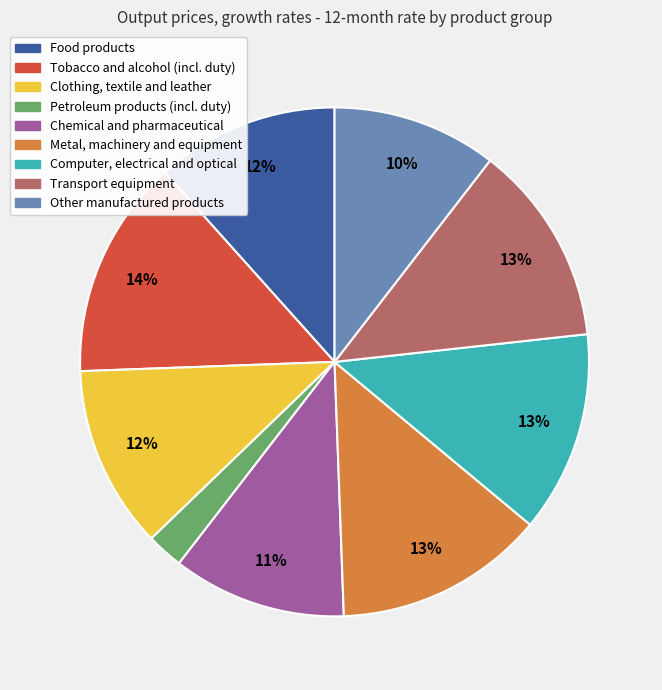

How many slices are in this pie chart?

9